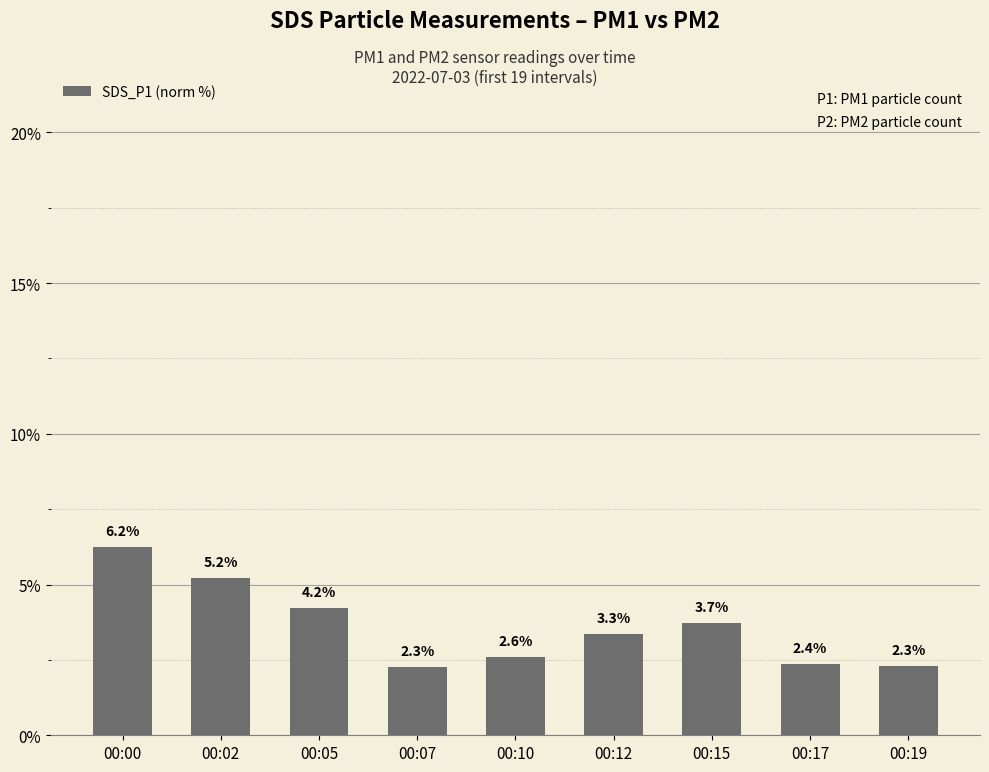

Reading left to right, transcribe all the data shown in this chart.

00:00=6.2	00:02=5.2	00:05=4.2	00:07=2.3	00:10=2.6	00:12=3.3	00:15=3.7	00:17=2.4	00:19=2.3